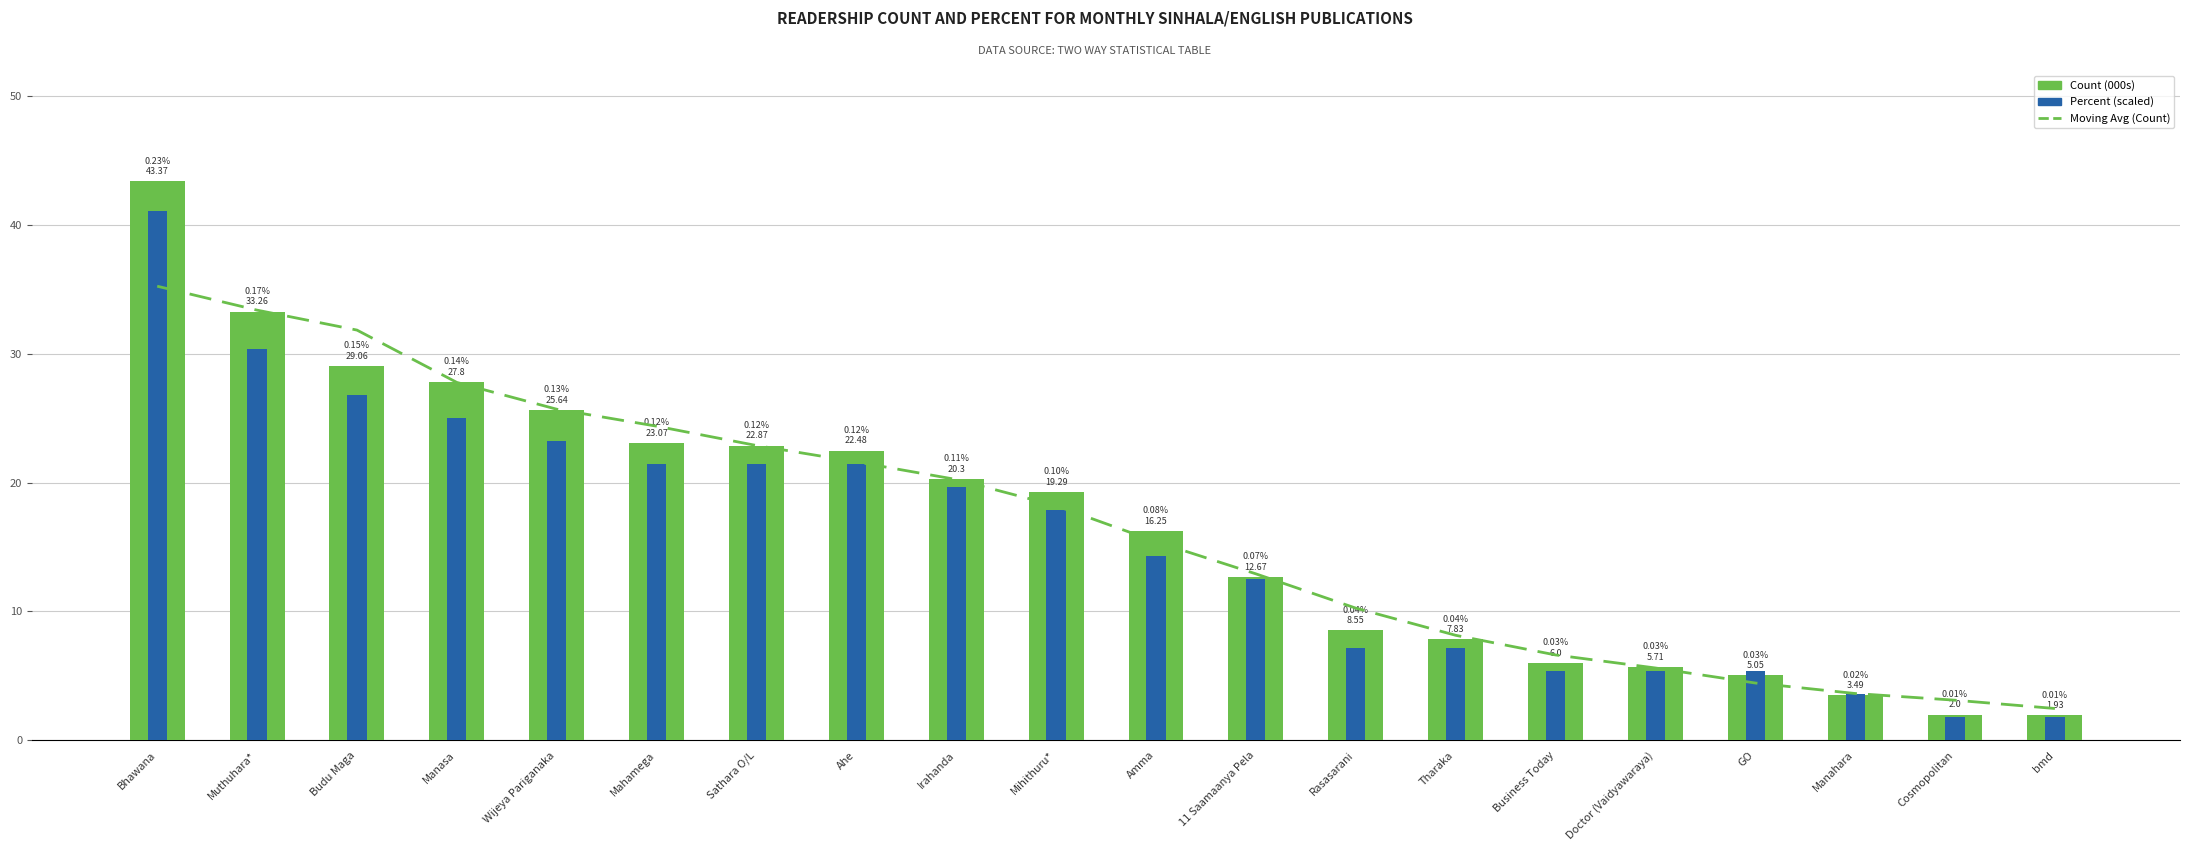

The value of Percent (scaled) at Cosmopolitan is 1.8. True or false?

True